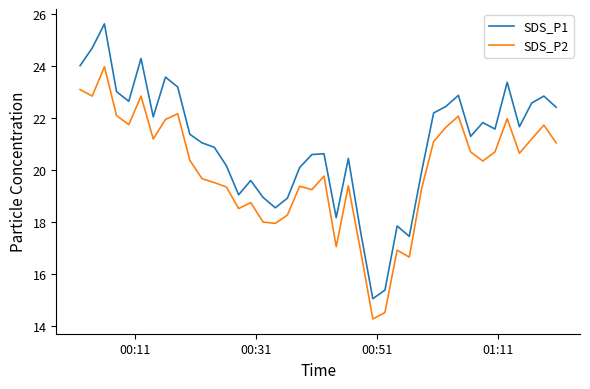

True or false: SDS_P2 and SDS_P1 intersect in this chart.

False